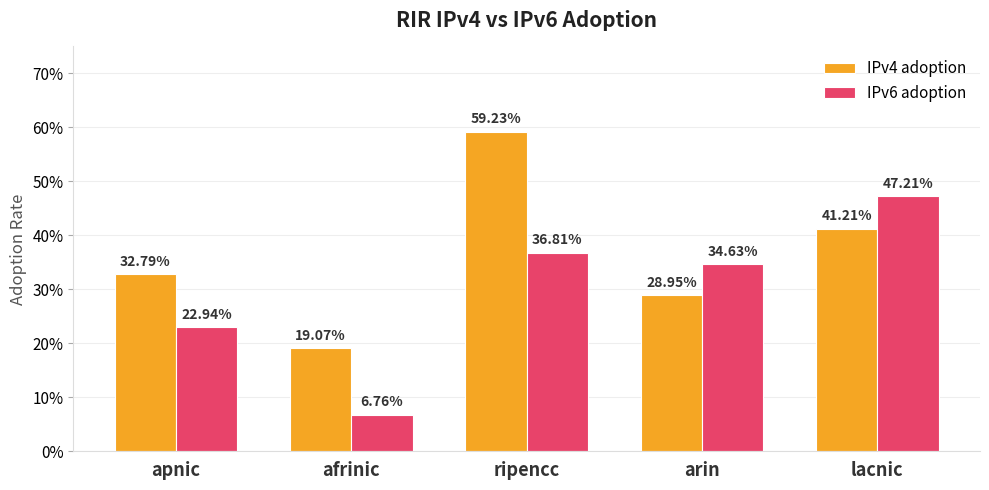

How many IPv6 adoption values are between 0 and 1?

5